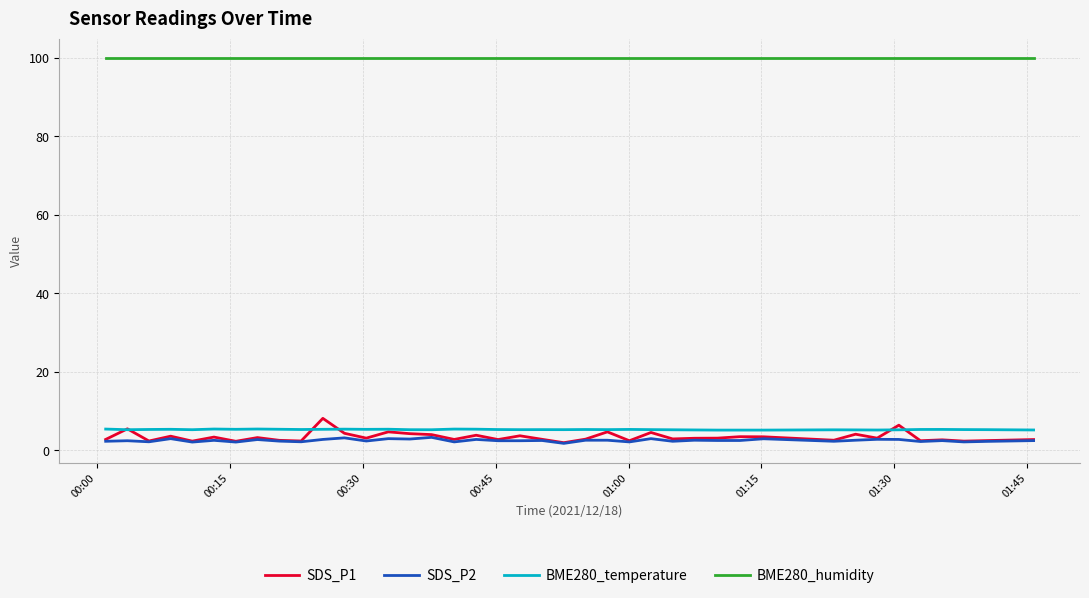

Does the chart display data point markers on the line(s)?

No